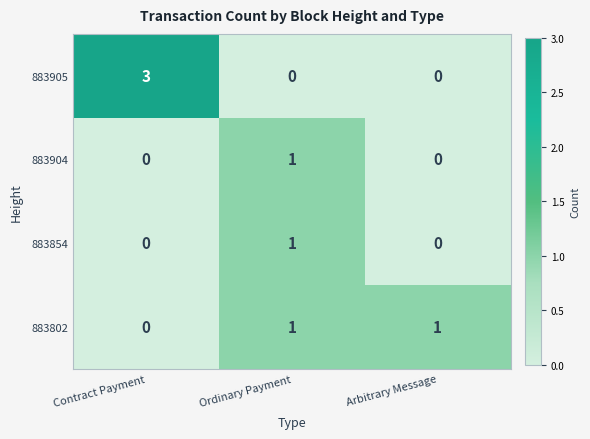

Count the 883854 values in the range 0 to 1.

3